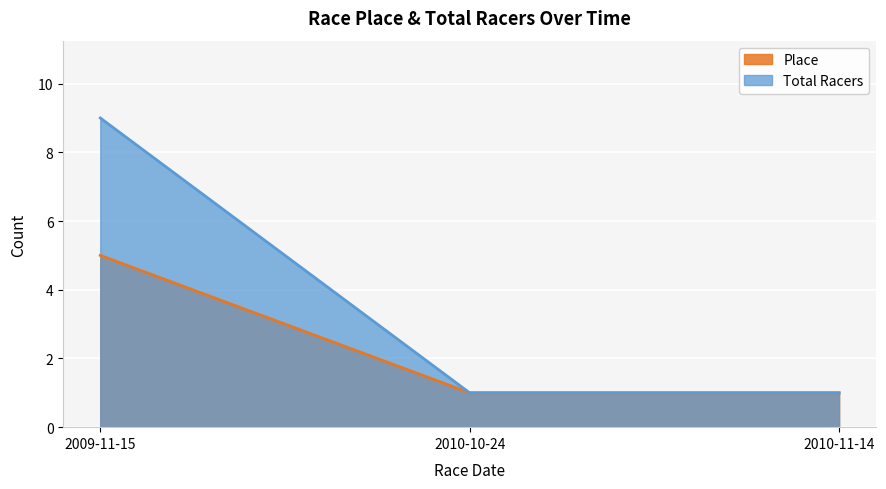

List the labels in order of Total Racers value, smallest first.

2010-10-24, 2010-11-14, 2009-11-15